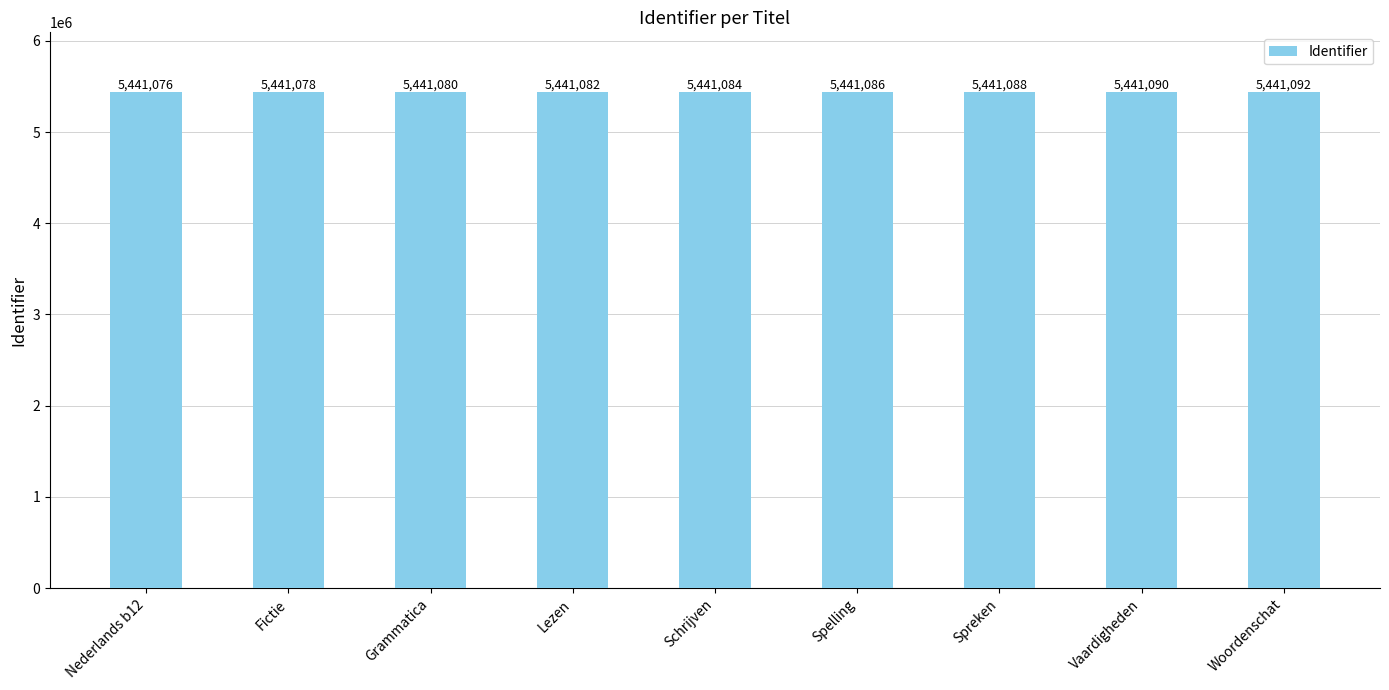

What is the smallest value displayed?

5441076